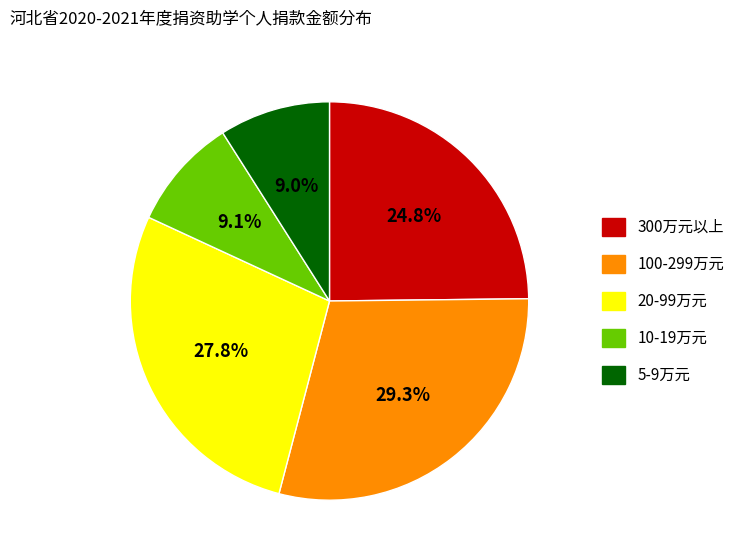

Is there any slice that represents more than half of the pie?

No